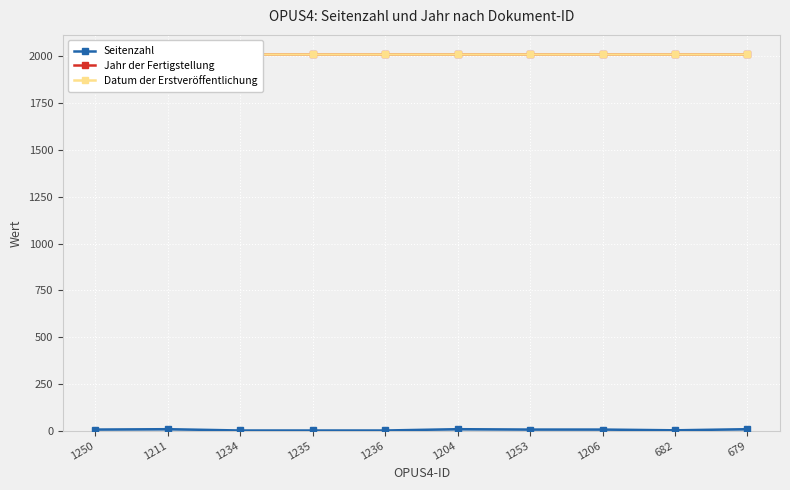

What is the value of the Seitenzahl point at the 5th from the left?

1